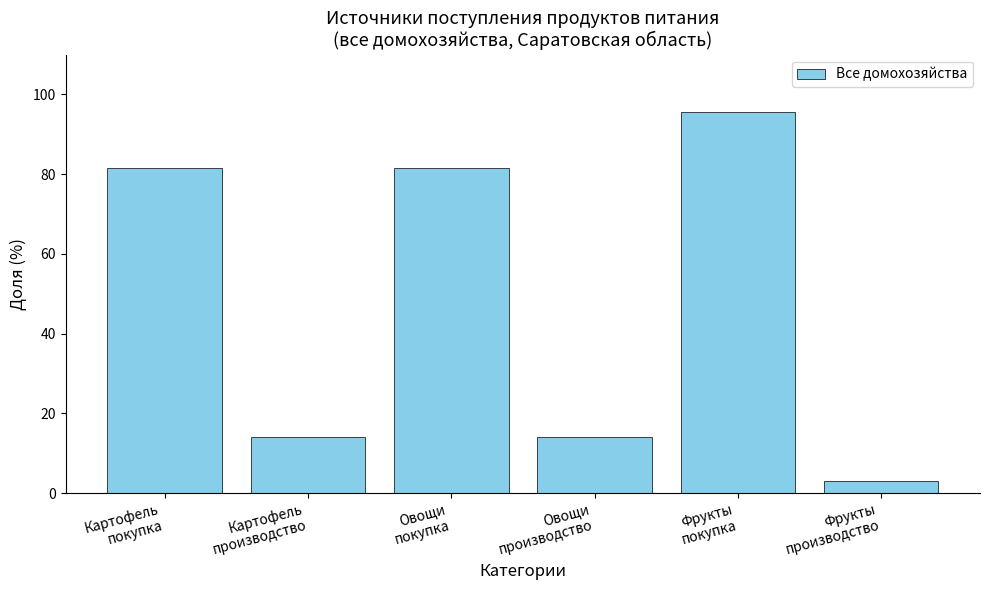

What is the maximum value shown in the chart?

95.5